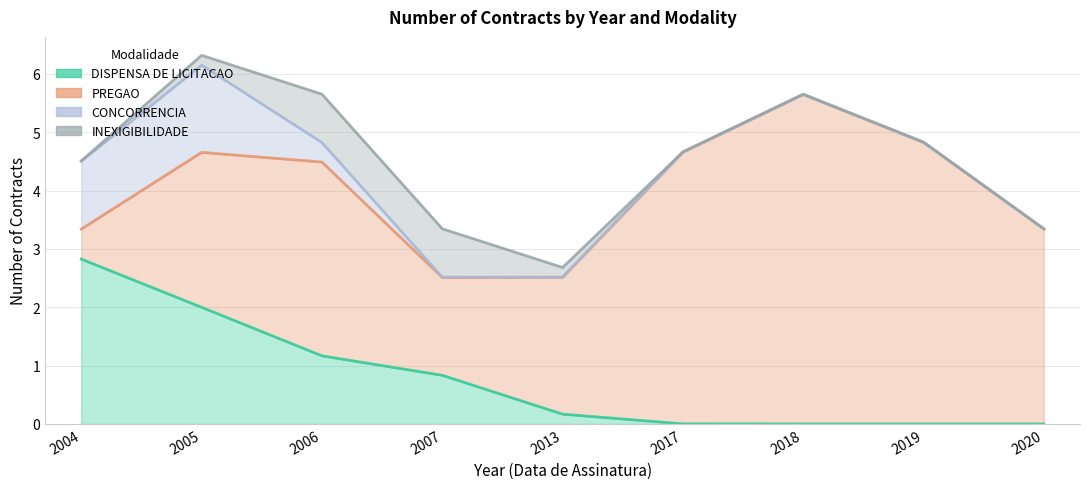

How many data points does each series have?

9